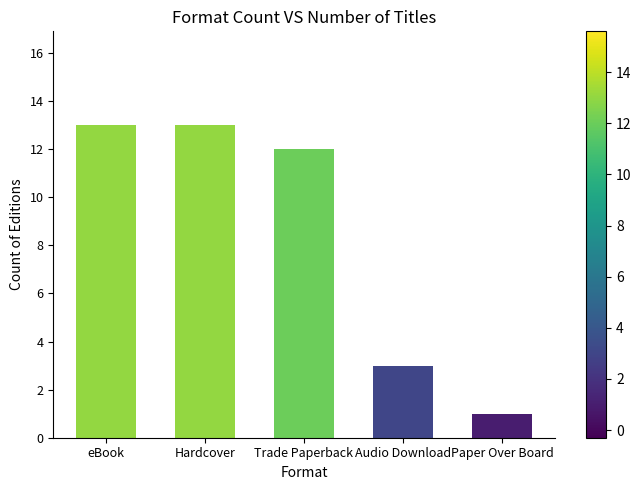

Where does the data first go above 12?

eBook